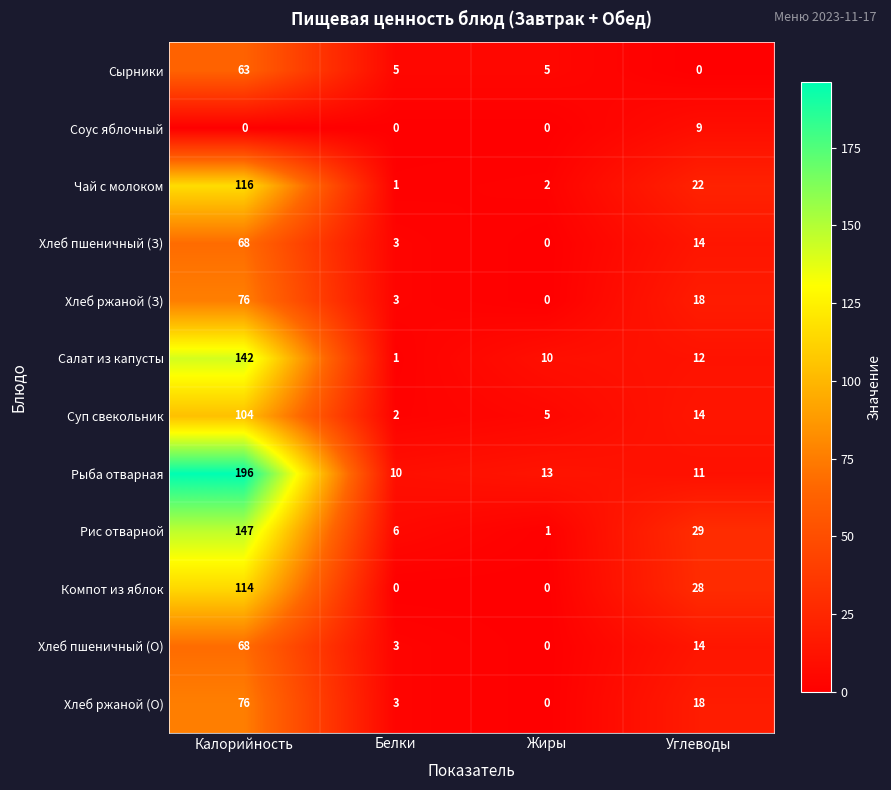

What is the difference between the maximum and second lowest values in the Чай с молоком series?

114